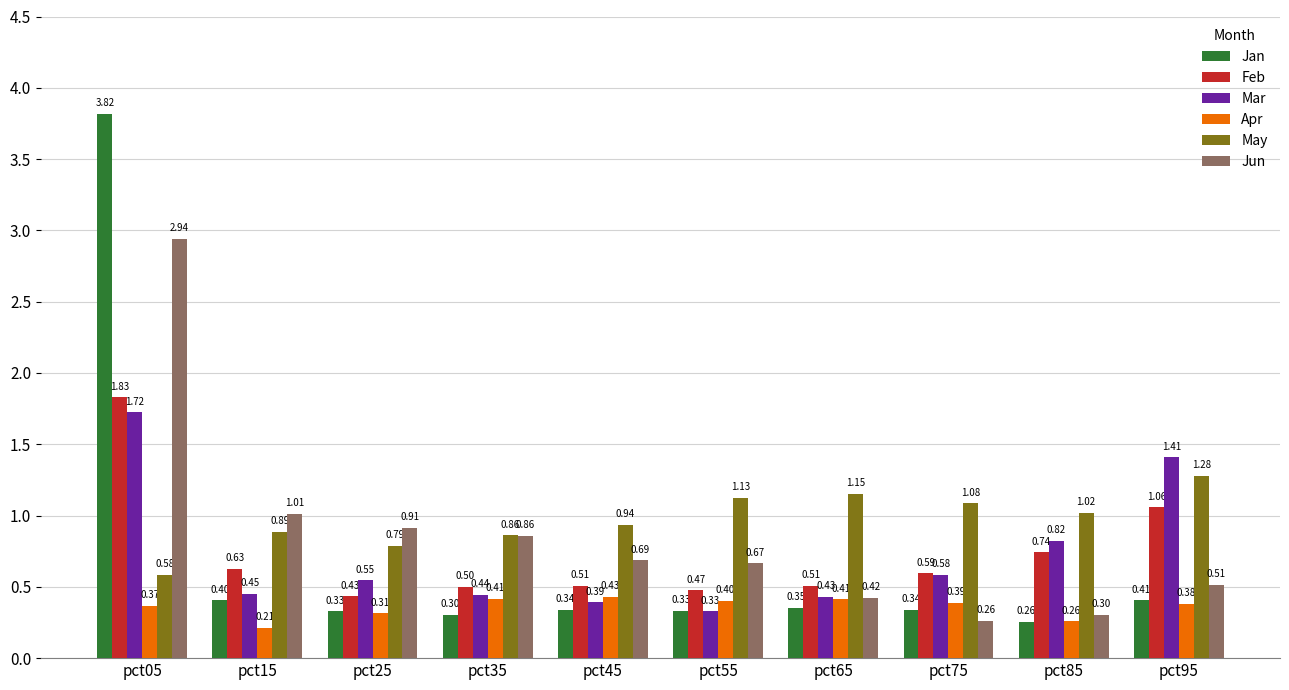

Read the Mar value at pct65.

0.4